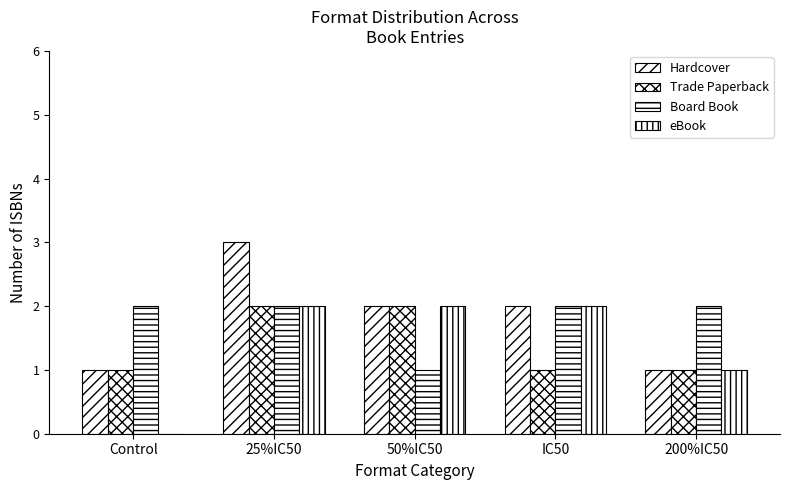

List the series in order of their peak value, highest first.

Hardcover, Trade Paperback, Board Book, eBook